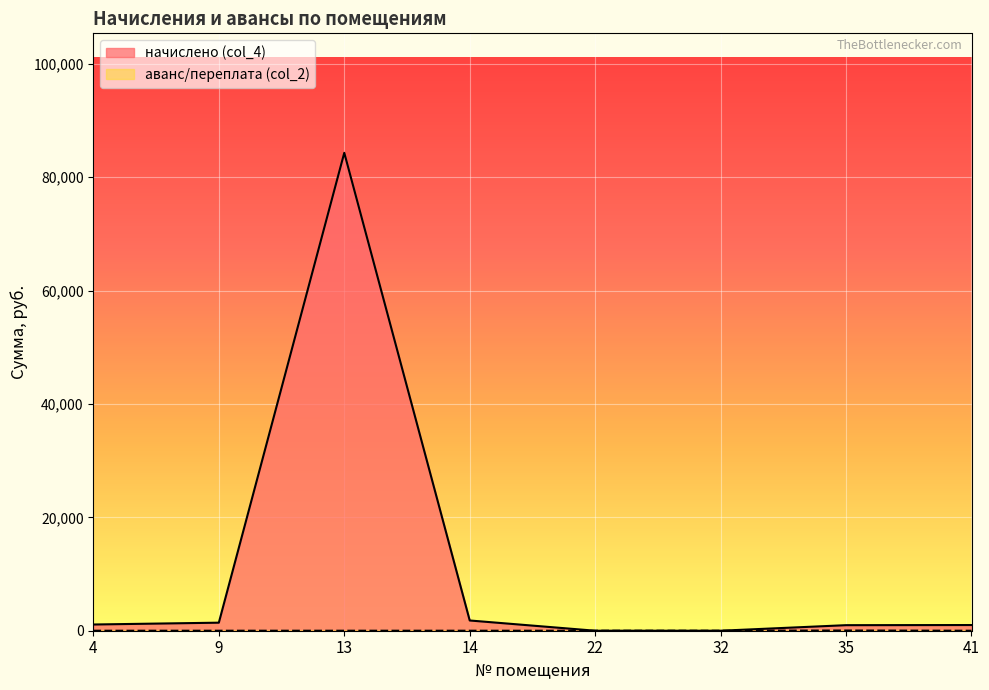

Reading left to right, what are all the values shown in this chart?

начислено (col_4): 4=1095.8	9=1419.0	13=84284.0	14=1806.2	22=0.0	32=0.0	35=978.6	41=1003.4
аванс/переплата (col_2): 4=0.0	9=0.0	13=0.0	14=0.0	22=0.0	32=0.0	35=37.7	41=0.0